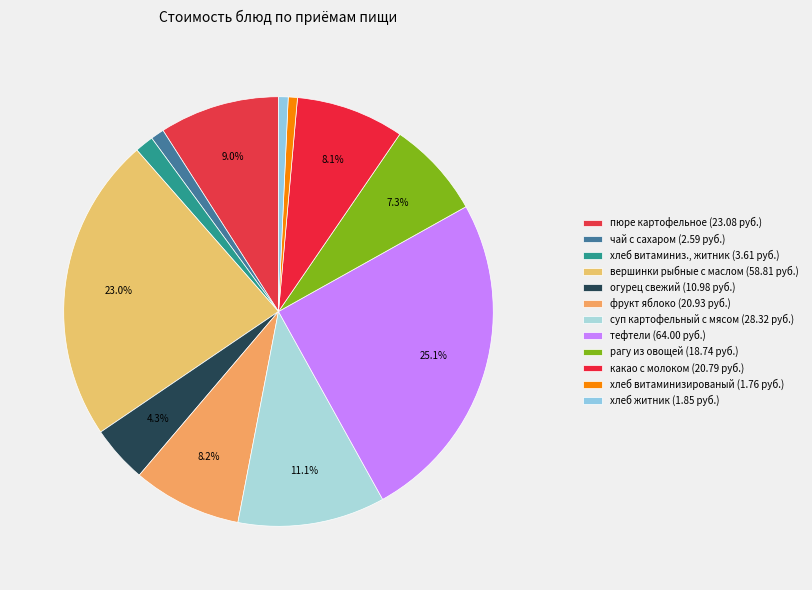

Is the sum of пюре картофельное and огурец свежий greater than half?

No